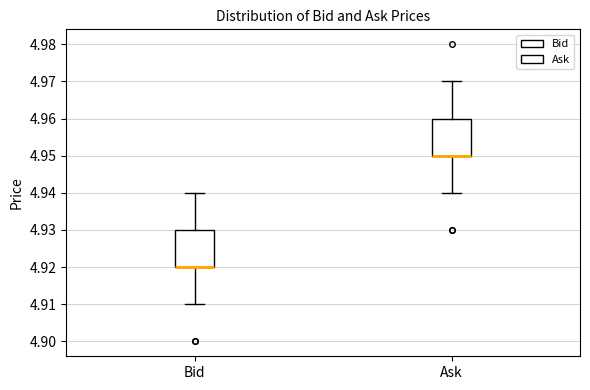

Reading left to right, transcribe this box plot: for each box, give where its median line is, the range the box spans, and where its two whiskers end, as read against the y-axis. The values are not printed on the chart, so give them approximately, as read against the axis.

Bid: median 4.92 (drawn on the box's lower edge), box 4.92 to 4.93, whiskers 4.91 to 4.94
Ask: median 4.95 (drawn on the box's lower edge), box 4.95 to 4.96, whiskers 4.94 to 4.97